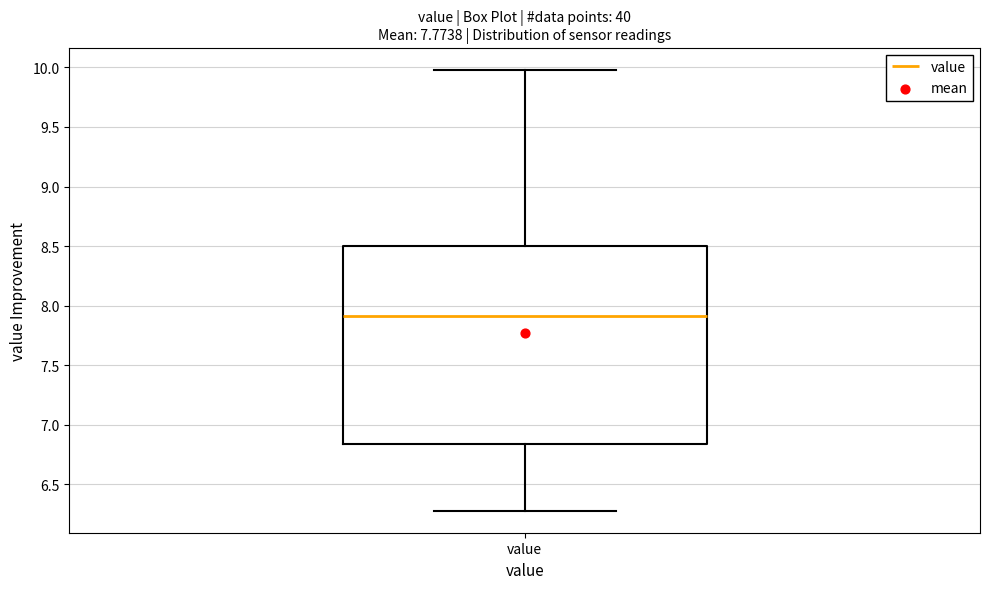

Read this box plot against the y-axis: the position of the median line, the range covered by the box, and the ends of both whiskers. The values are not printed on the chart, so give them approximately, as read against the axis.

median 7.90, box 6.85 to 8.50, whiskers 6.30 to 10.00